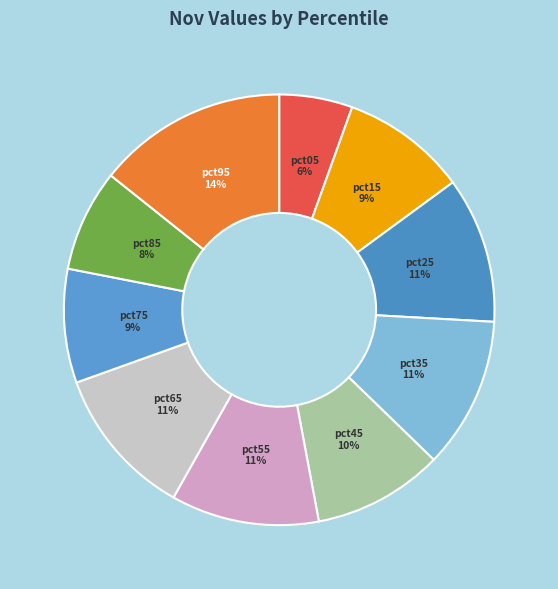

Which category has the biggest portion of the pie?

pct95